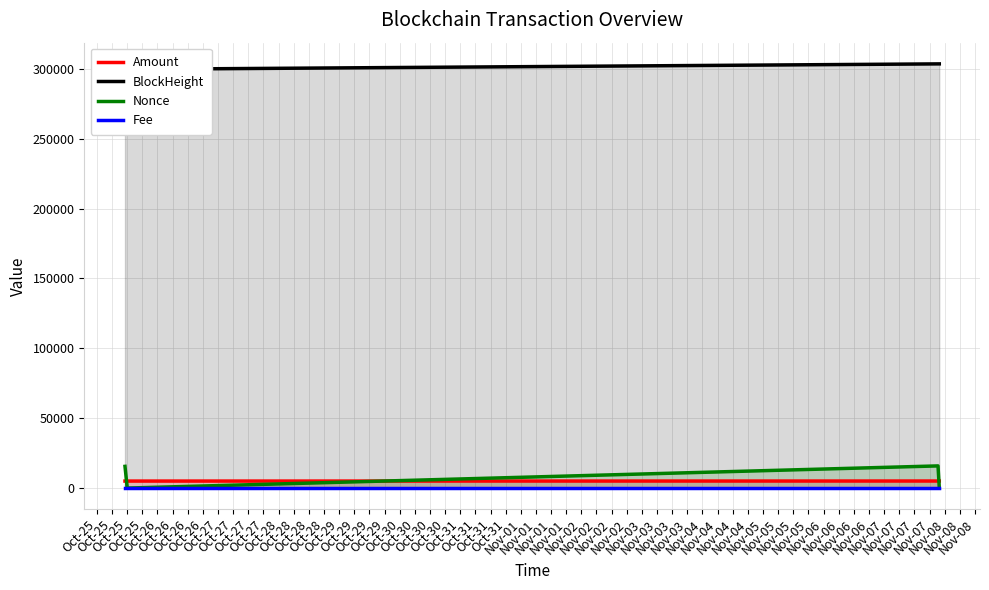

Which series ends up on top after the final intersection of Amount and Nonce?

Amount